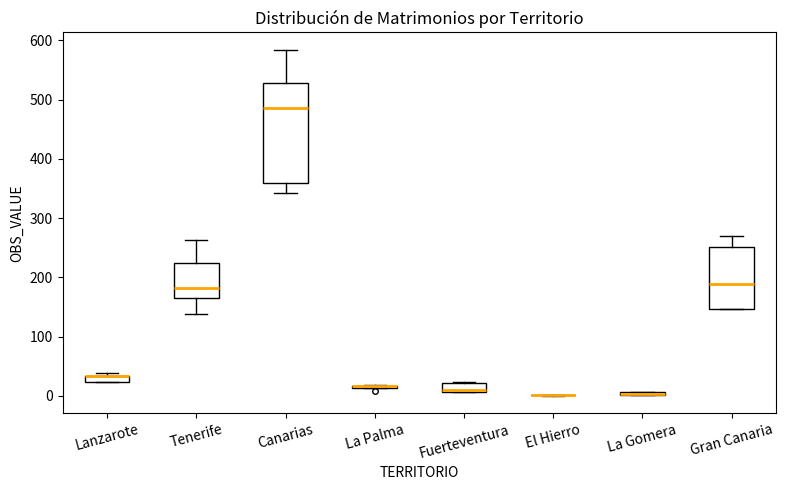

Comparing the boxes themselves (not the whiskers), which one is the tallest?

Canarias